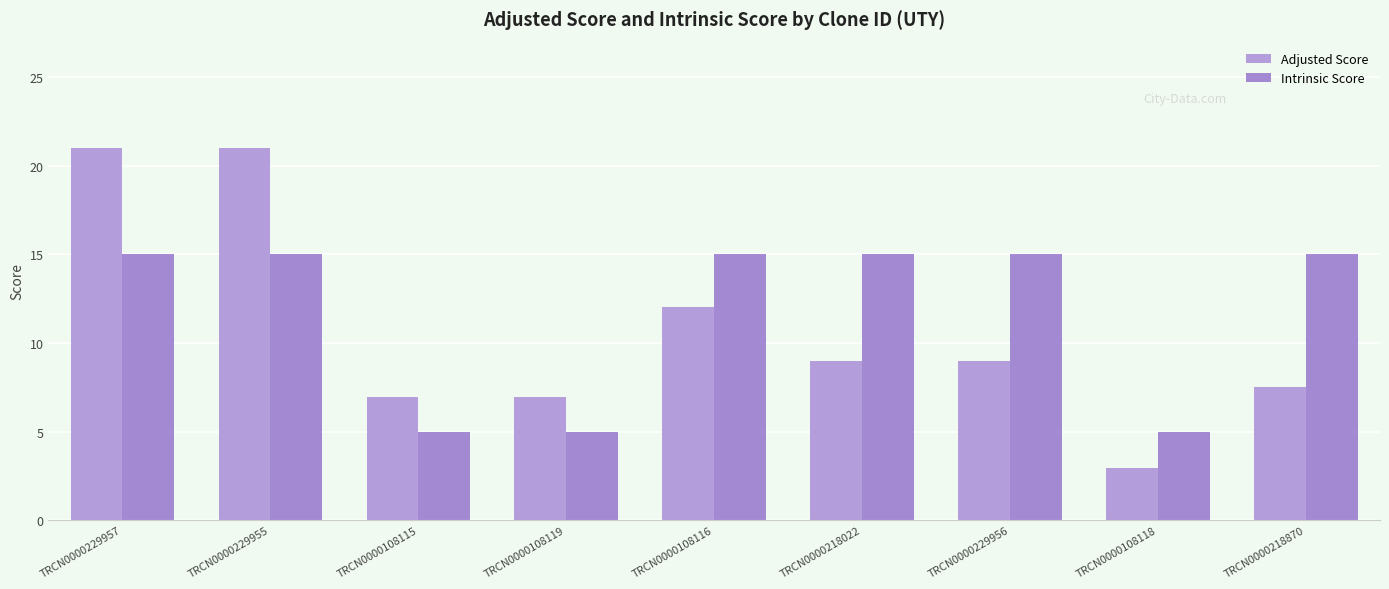

What position from the left is TRCN0000229955?

2